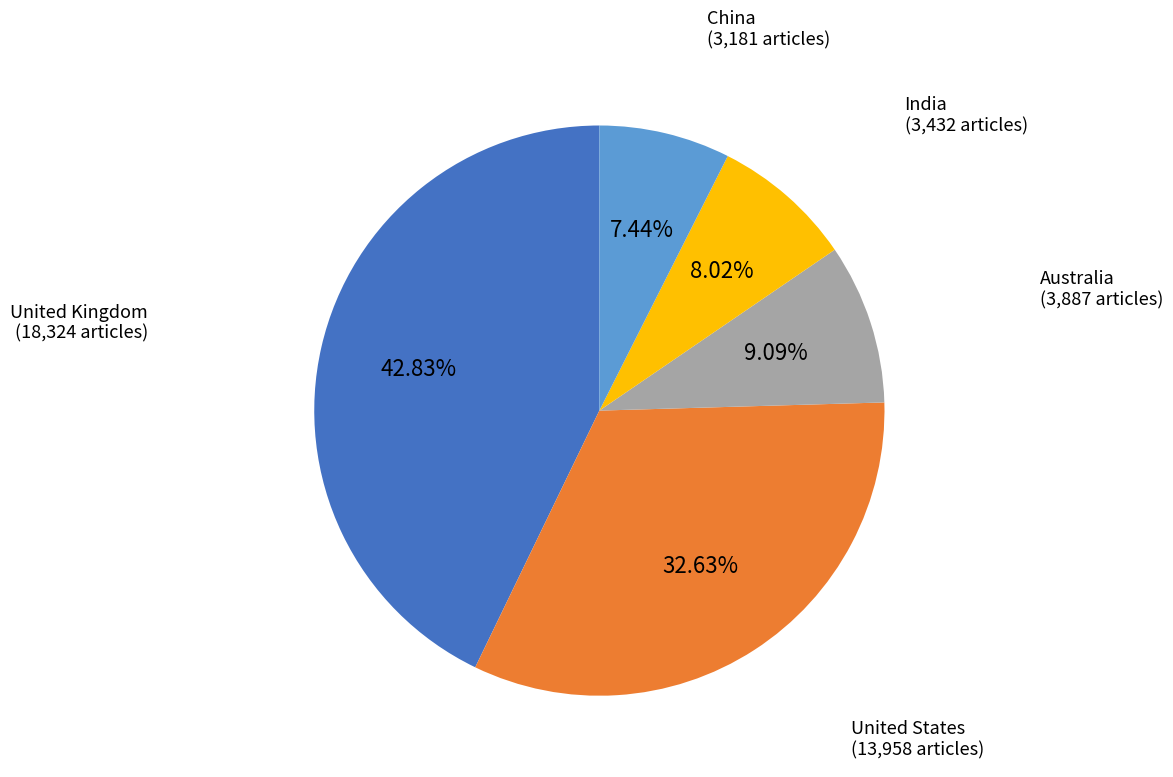

Rank the categories by value from lowest to highest.

China, India, Australia, United States, United Kingdom